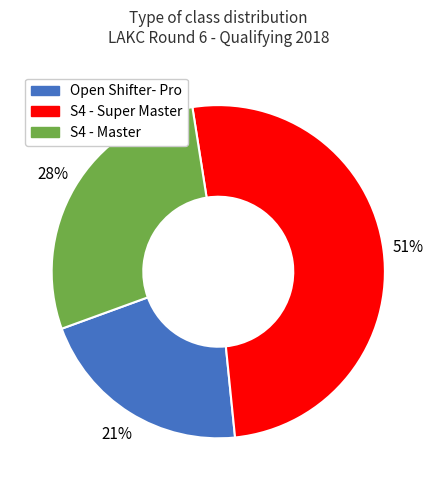

To the nearest percent, what is the difference between the largest and smallest slice percentages?

30%